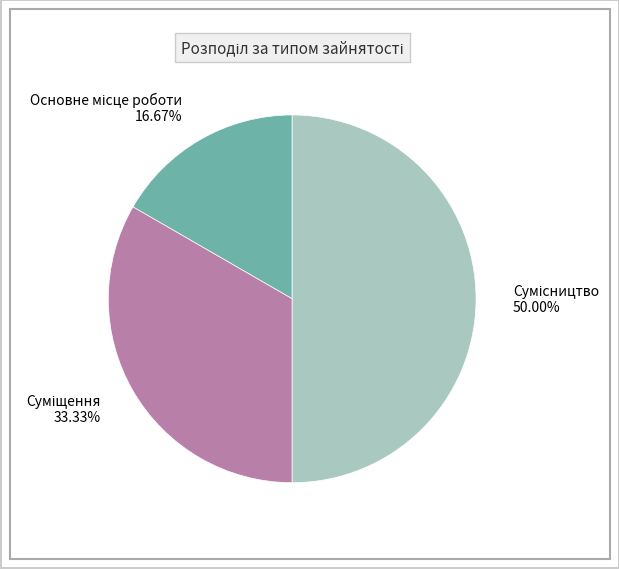

Is there a majority slice in this chart?

No